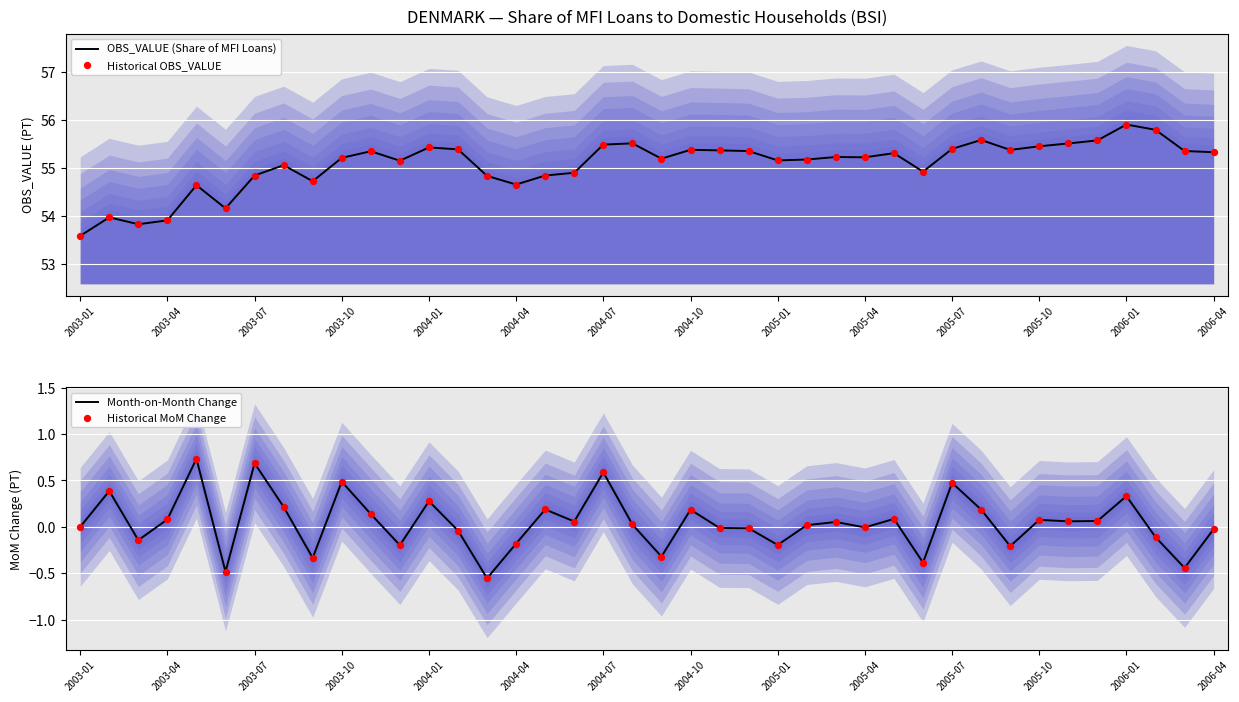

Which series reaches the minimum Y coordinate?

Month-on-Month Change